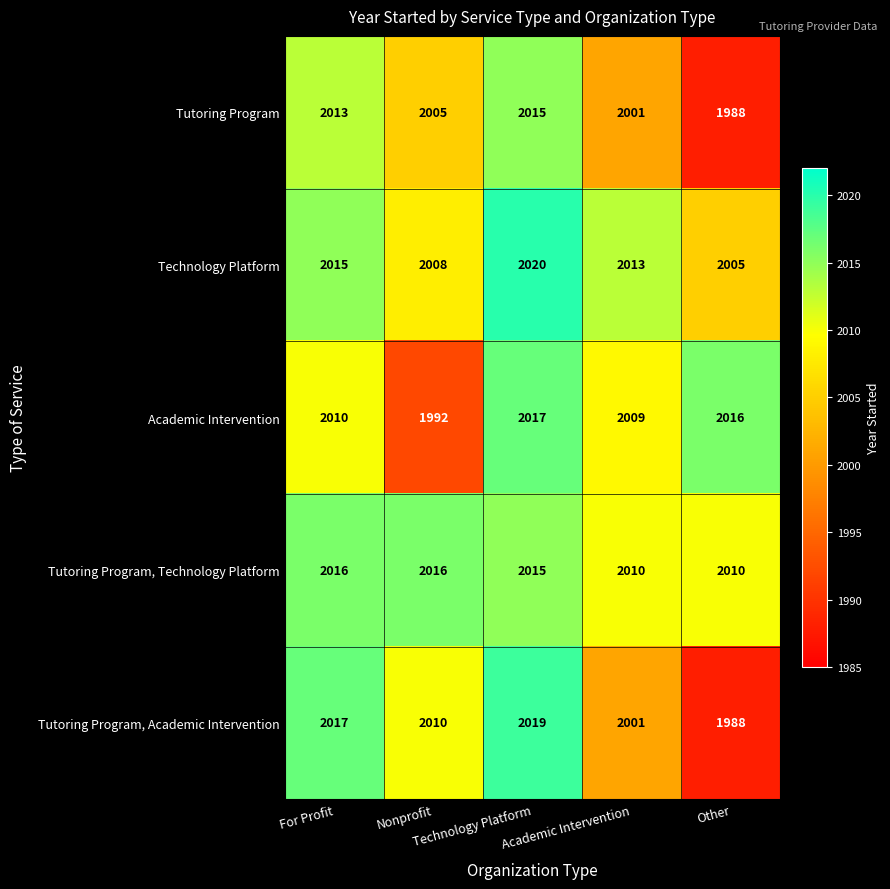

What is the smallest value displayed?

1988